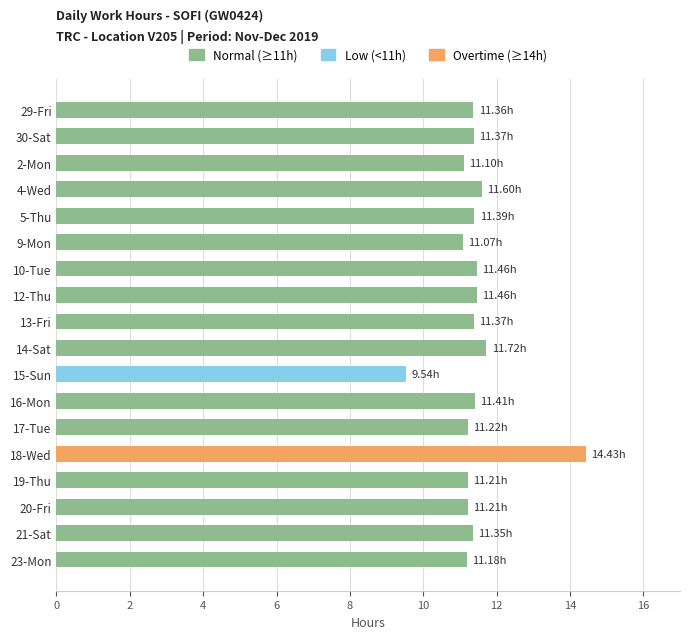

Are the bars grouped side by side (vs. stacked)?

No